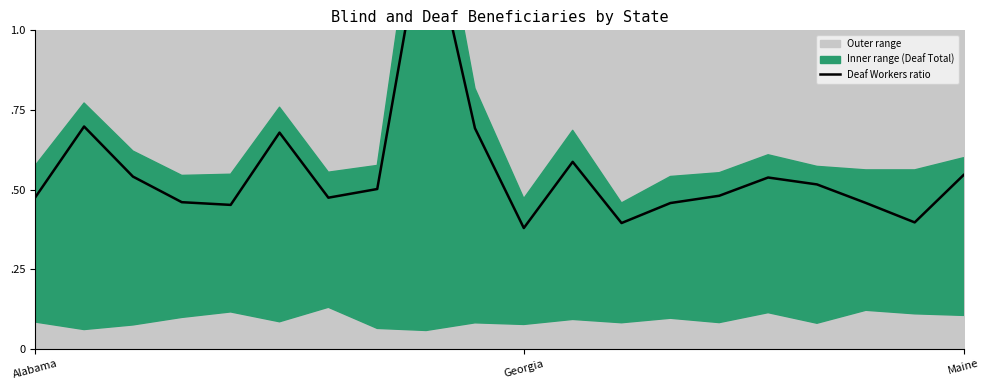

Does the chart have visible grid lines?

No